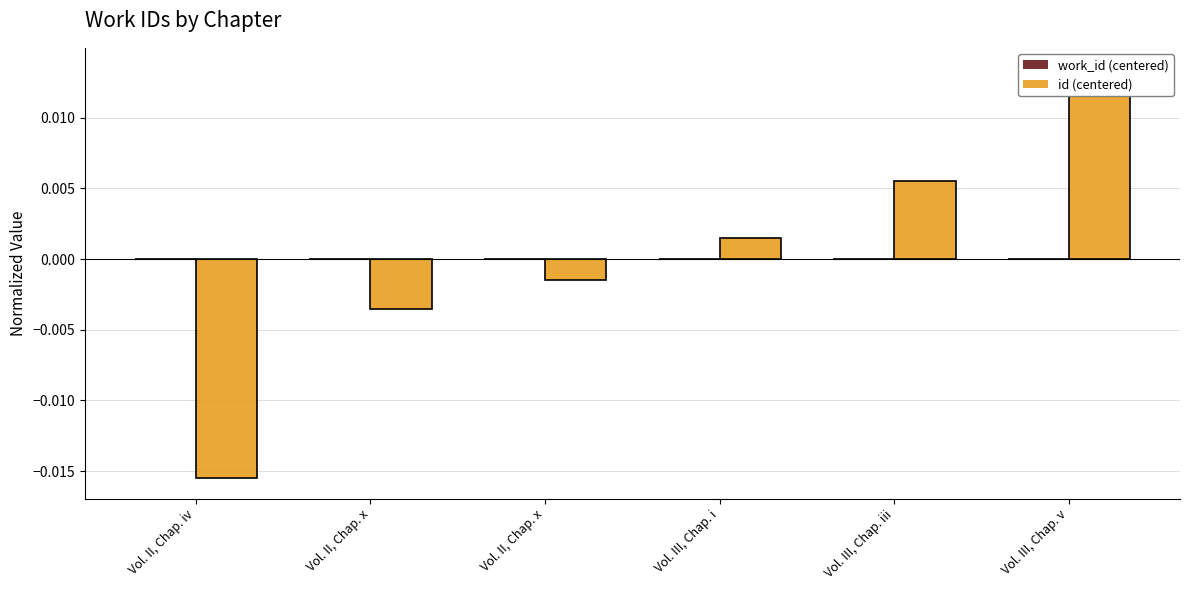

What are all the series names shown in the legend?

work_id (centered), id (centered)